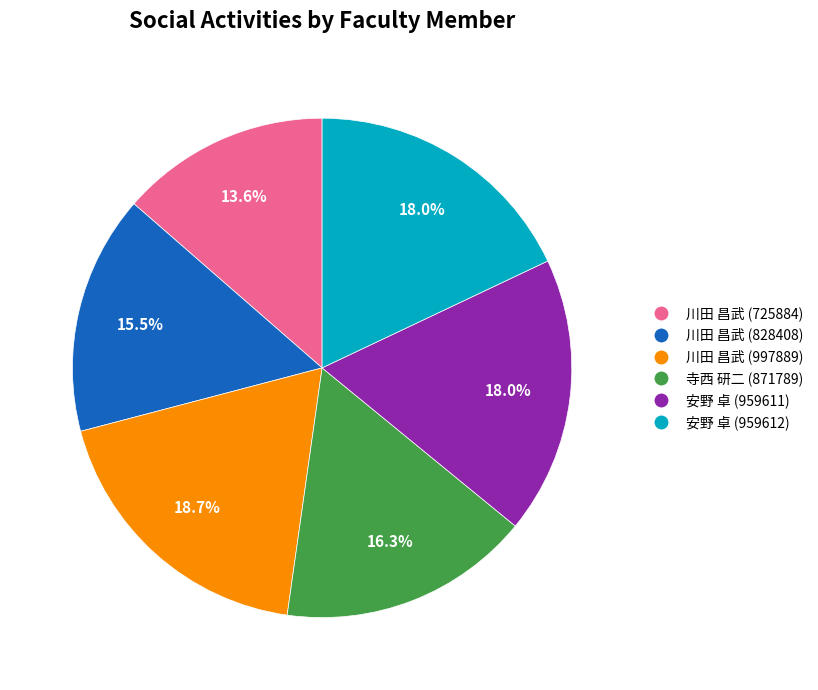

What is the largest slice in the pie chart?

川田 昌武 (997889)